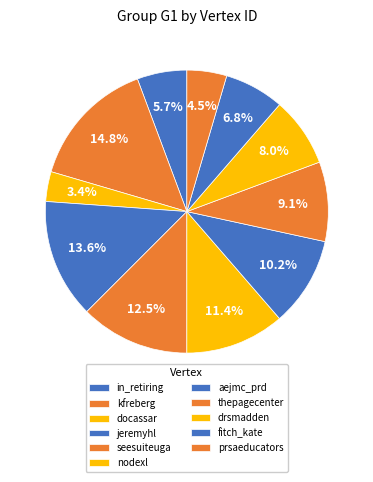

What is the total percentage of docassar and jeremyhl?

17.0%